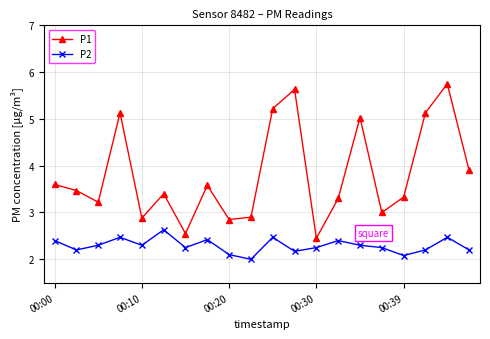

True or false: P1 and P2 intersect in this chart.

False